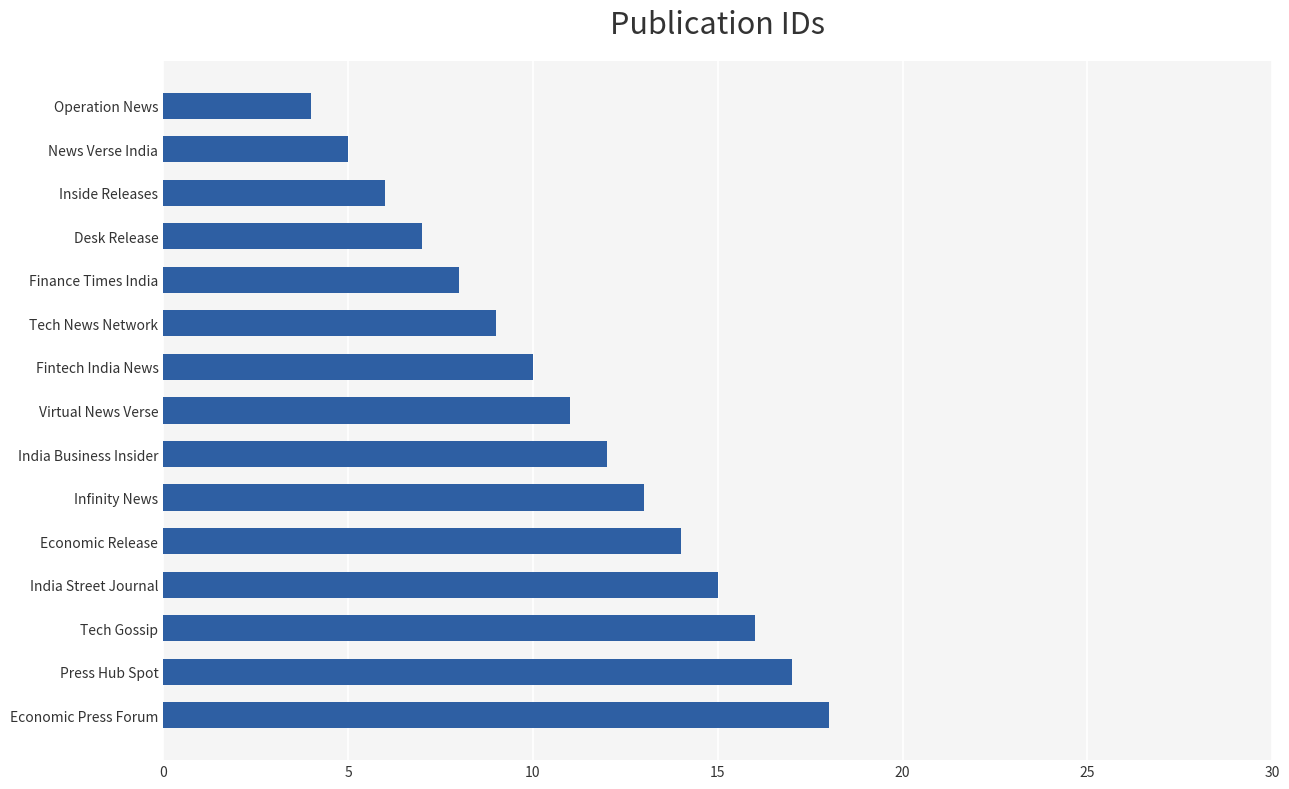

List the labels in order of value, largest first.

Economic Press Forum, Press Hub Spot, Tech Gossip, India Street Journal, Economic Release, Infinity News, India Business Insider, Virtual News Verse, Fintech India News, Tech News Network, Finance Times India, Desk Release, Inside Releases, News Verse India, Operation News